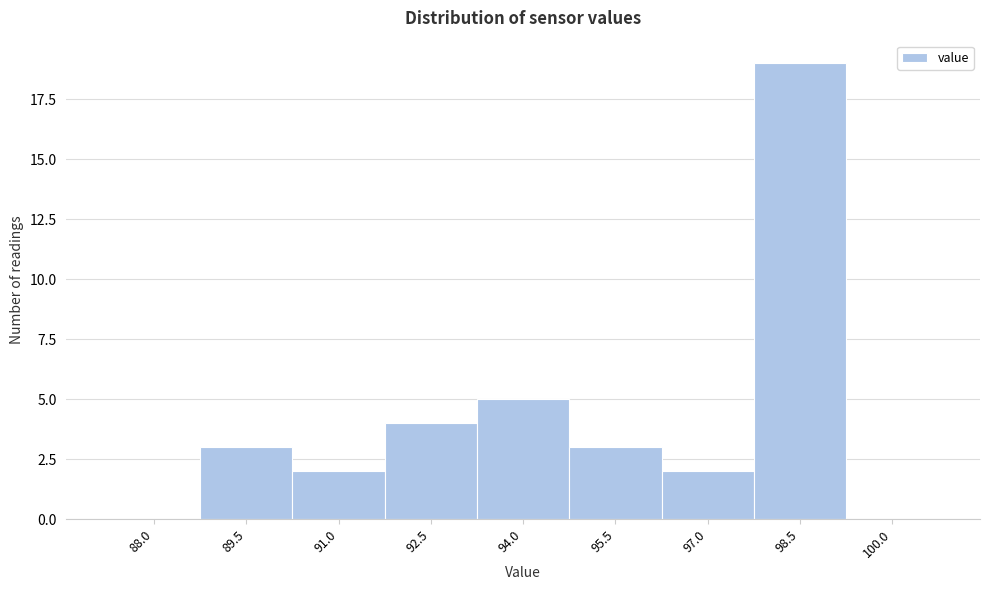

Reading right to left, transcribe all the data shown in this chart.

100.0=0	98.5=19	97.0=2	95.5=3	94.0=5	92.5=4	91.0=2	89.5=3	88.0=0